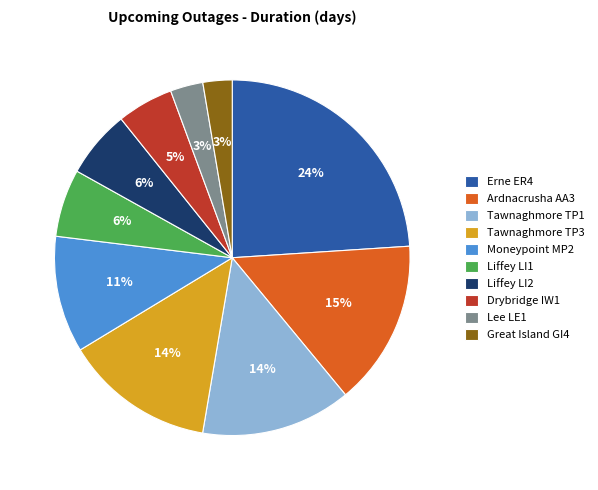

Is the sum of Liffey LI2 and Drybridge IW1 greater than half?

No